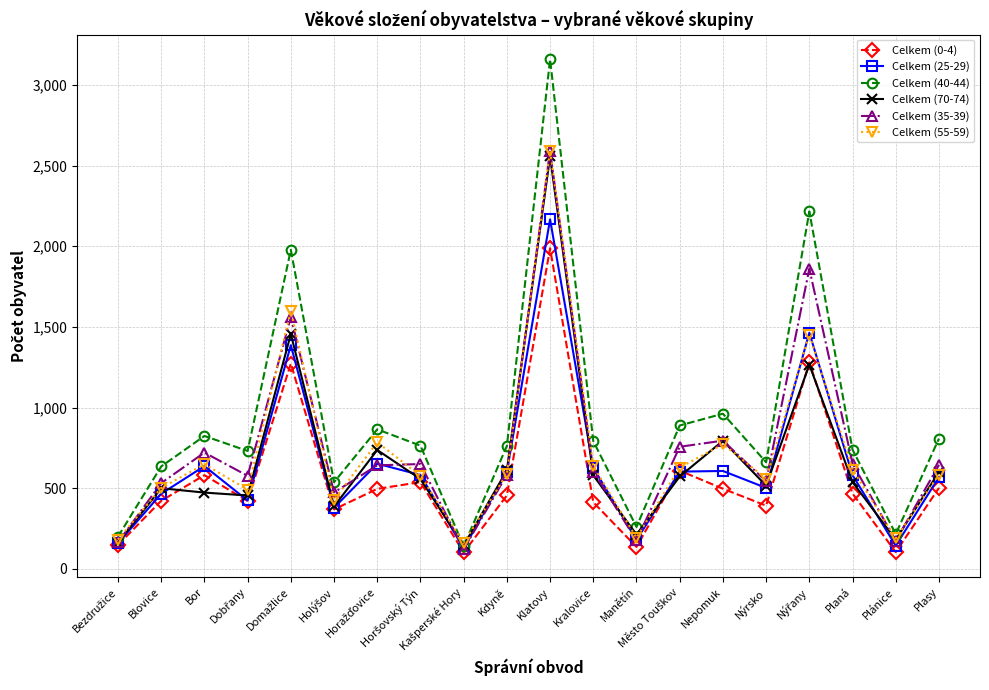

What is the greatest value displayed?

3159